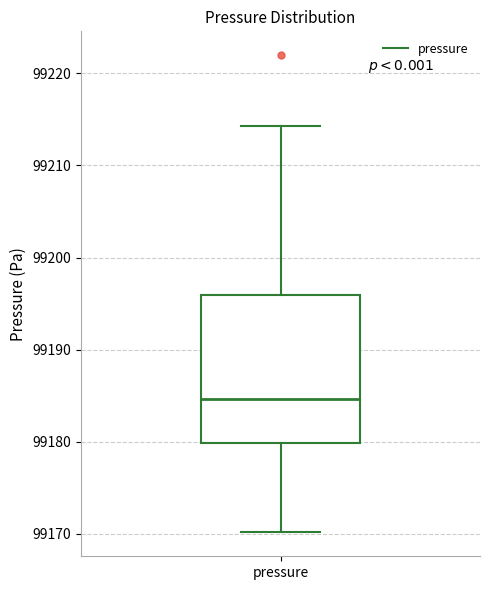

Transcribe this box plot: give where the median line is, the range the box spans, and where the two whiskers end, as read against the y-axis. The values are not printed on the chart, so give them approximately, as read against the axis.

median 99185, box 99180 to 99196, whiskers 99170 to 99214